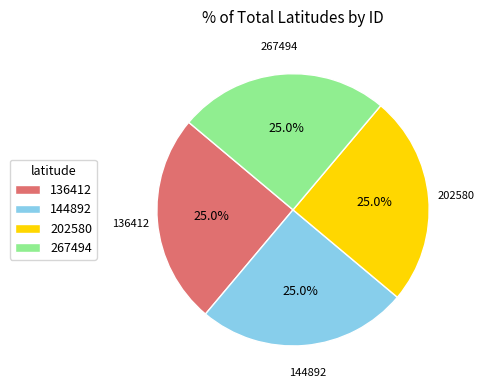

To the nearest percent, what is the average slice percentage?

25%